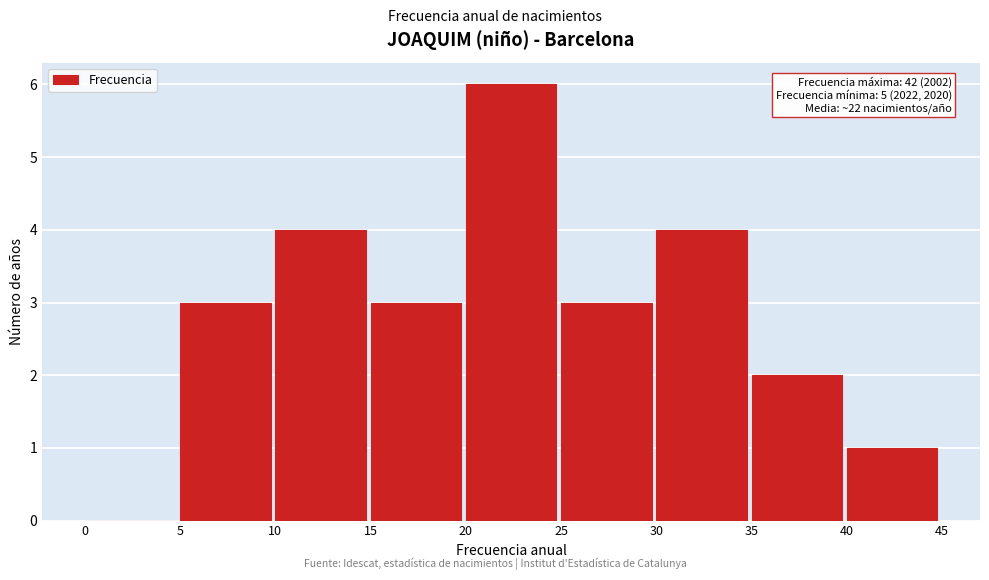

Which range on the x-axis has the tallest bar?

20 to 25